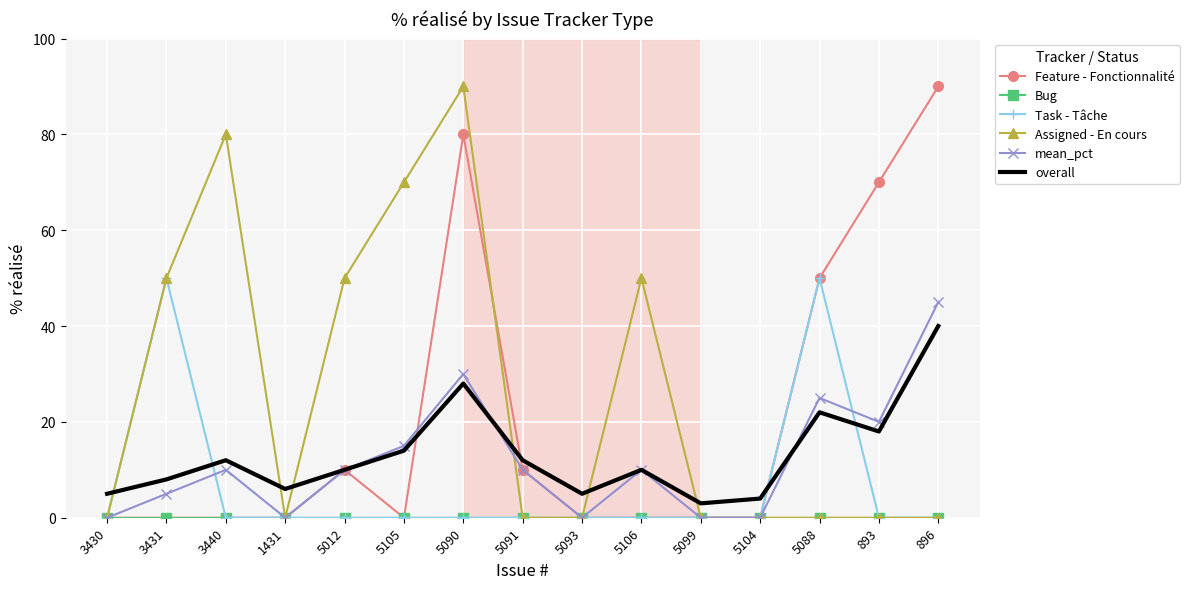

At which category is the sum across all series the highest?

5090